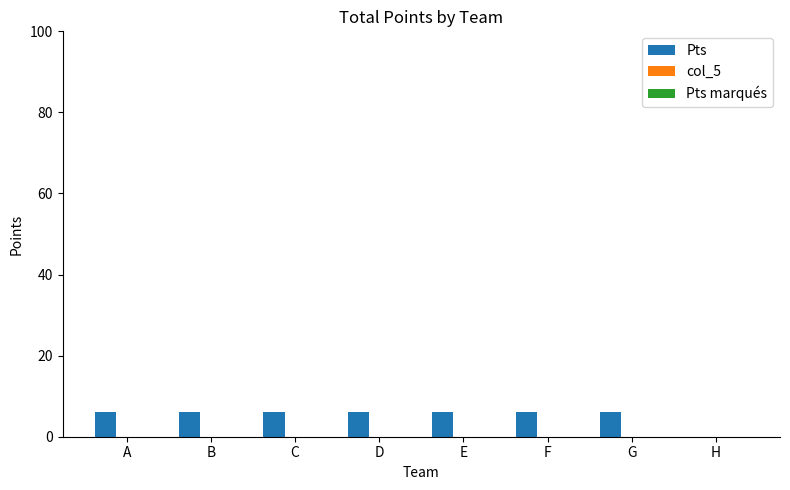

Are the bars horizontal?

No